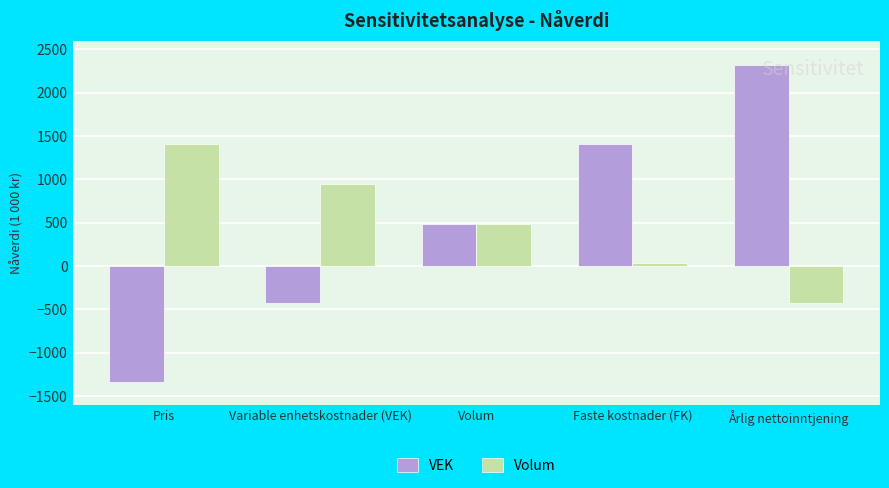

What are all the series names shown in the legend?

VEK, Volum